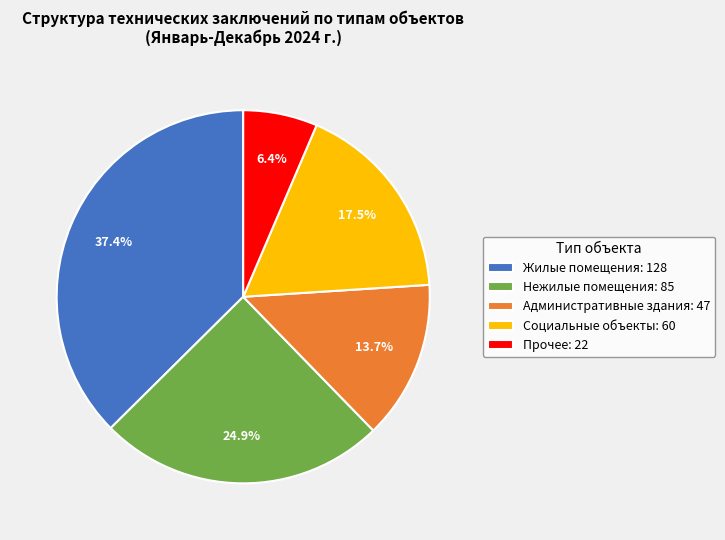

Which has a higher value, Прочее: 22 or Административные здания: 47?

Административные здания: 47